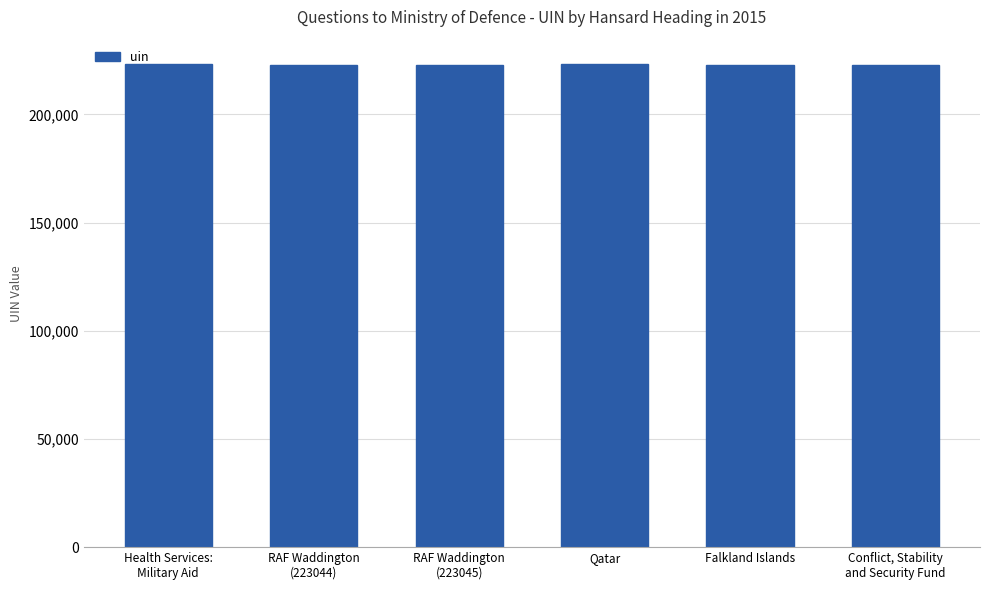

Approximately how many times larger is the value at RAF Waddington
(223045) compared to Qatar?

1.0